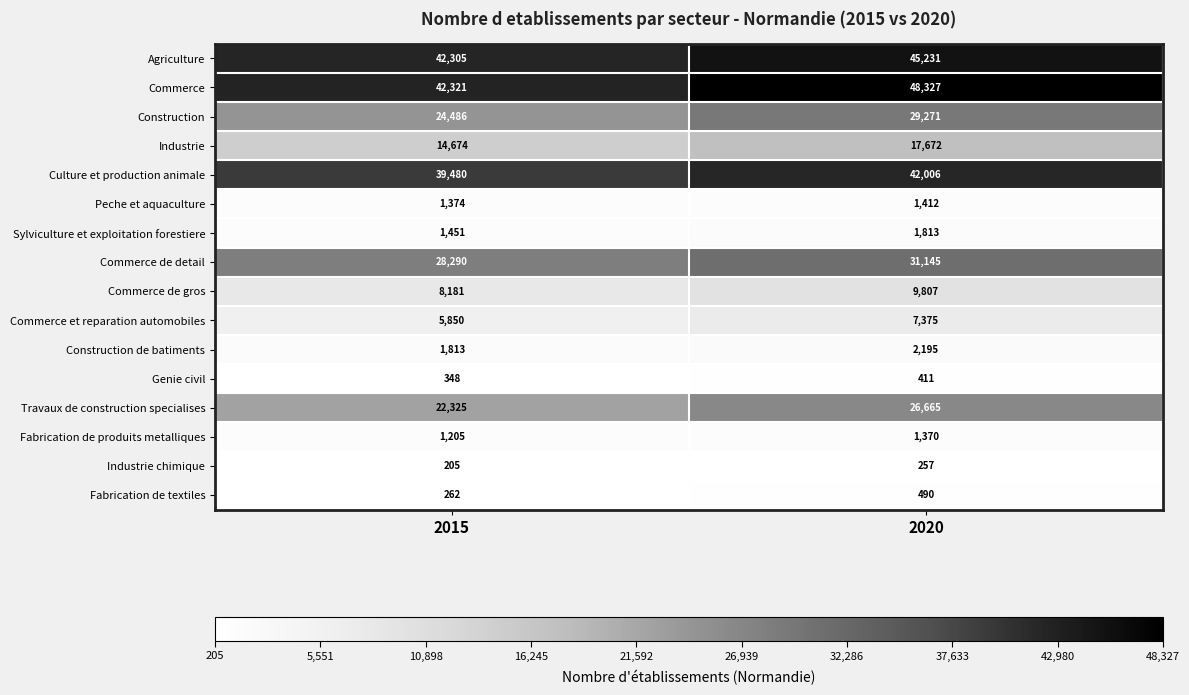

Which label corresponds to the largest value in the chart?

2020